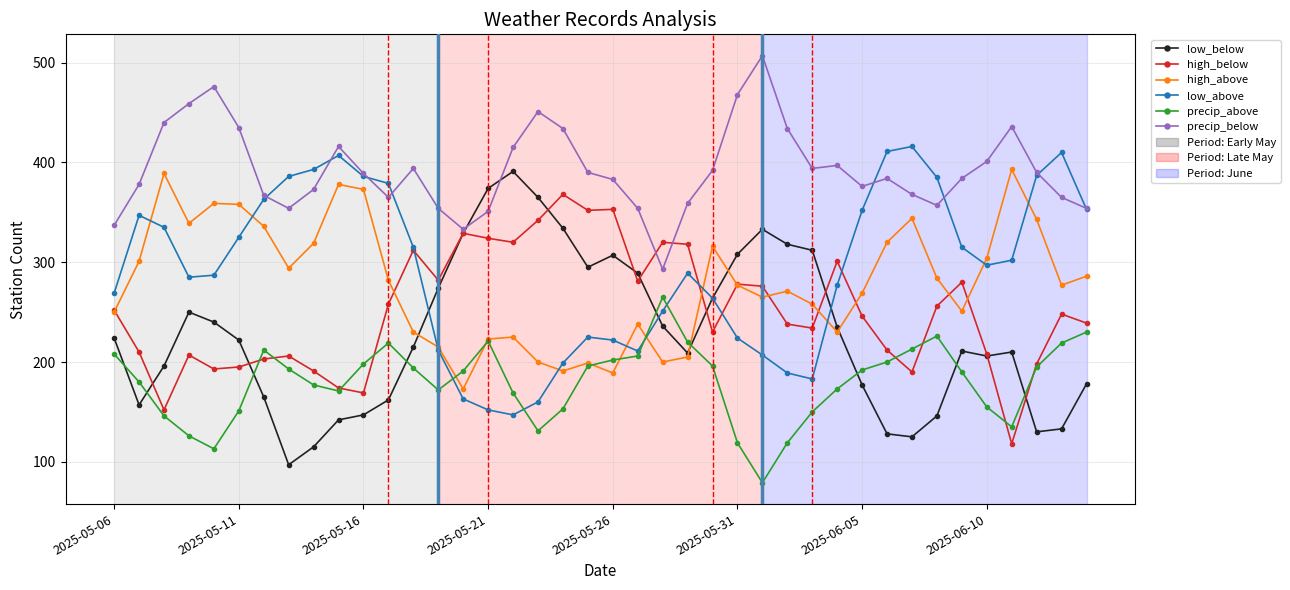

At how many categories does at least one series exceed 425?

10